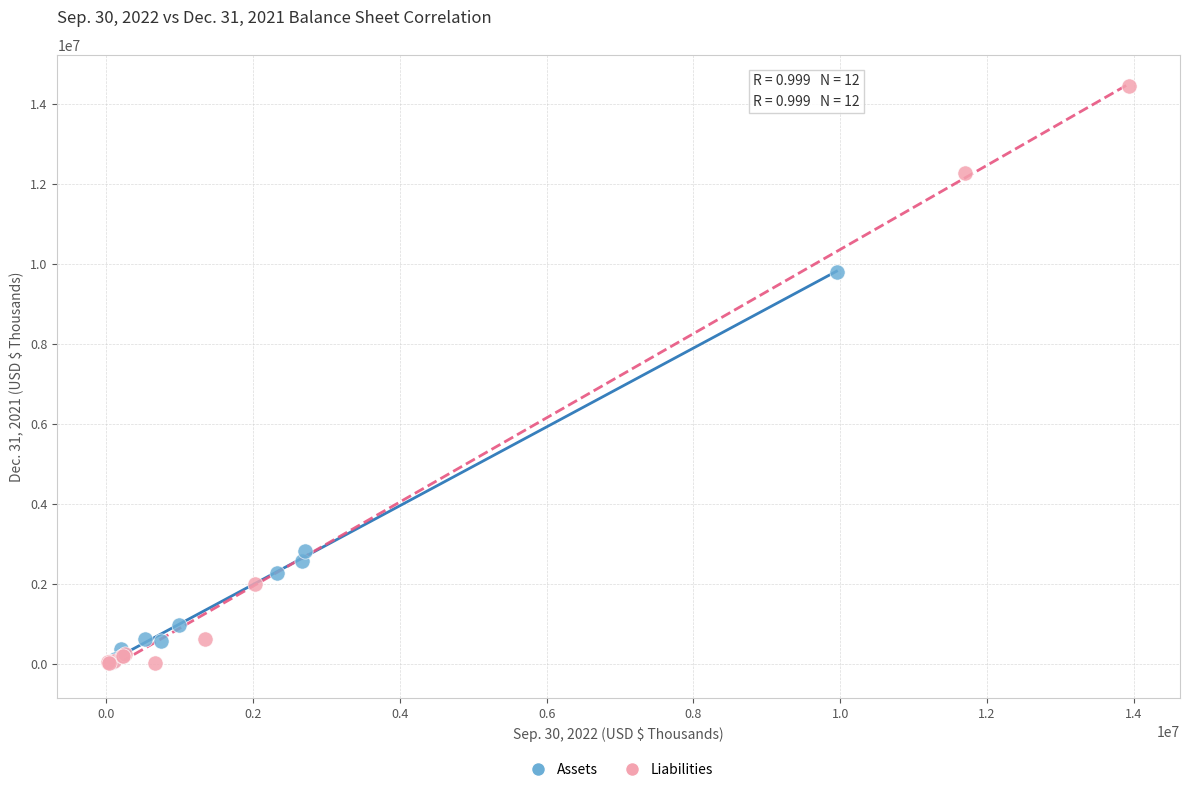

Which series has the widest spread of Y values?

Liabilities